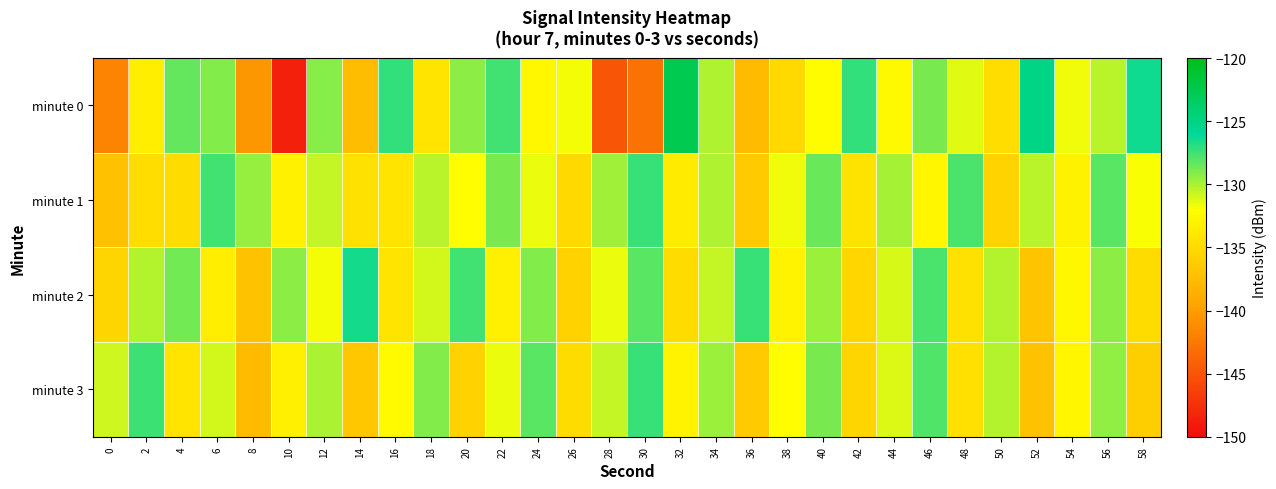

What is the difference between the highest and lowest values at 20?

8.2